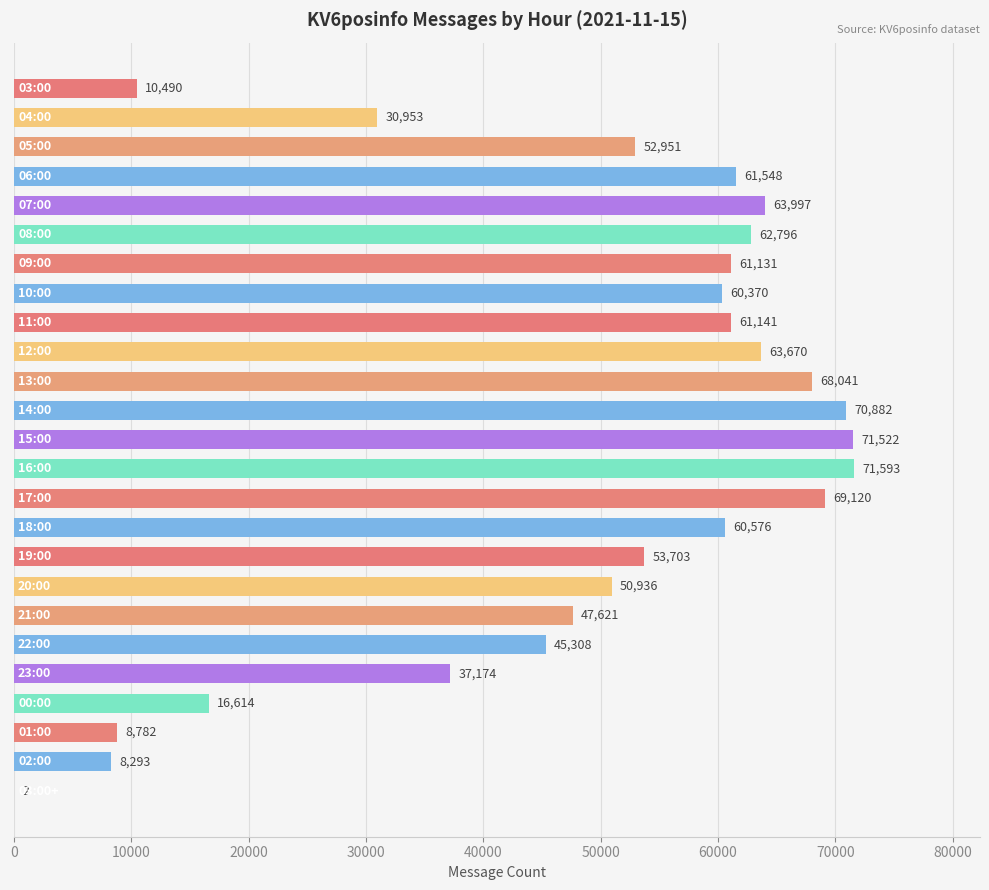

What is the sum of all values?

1209214